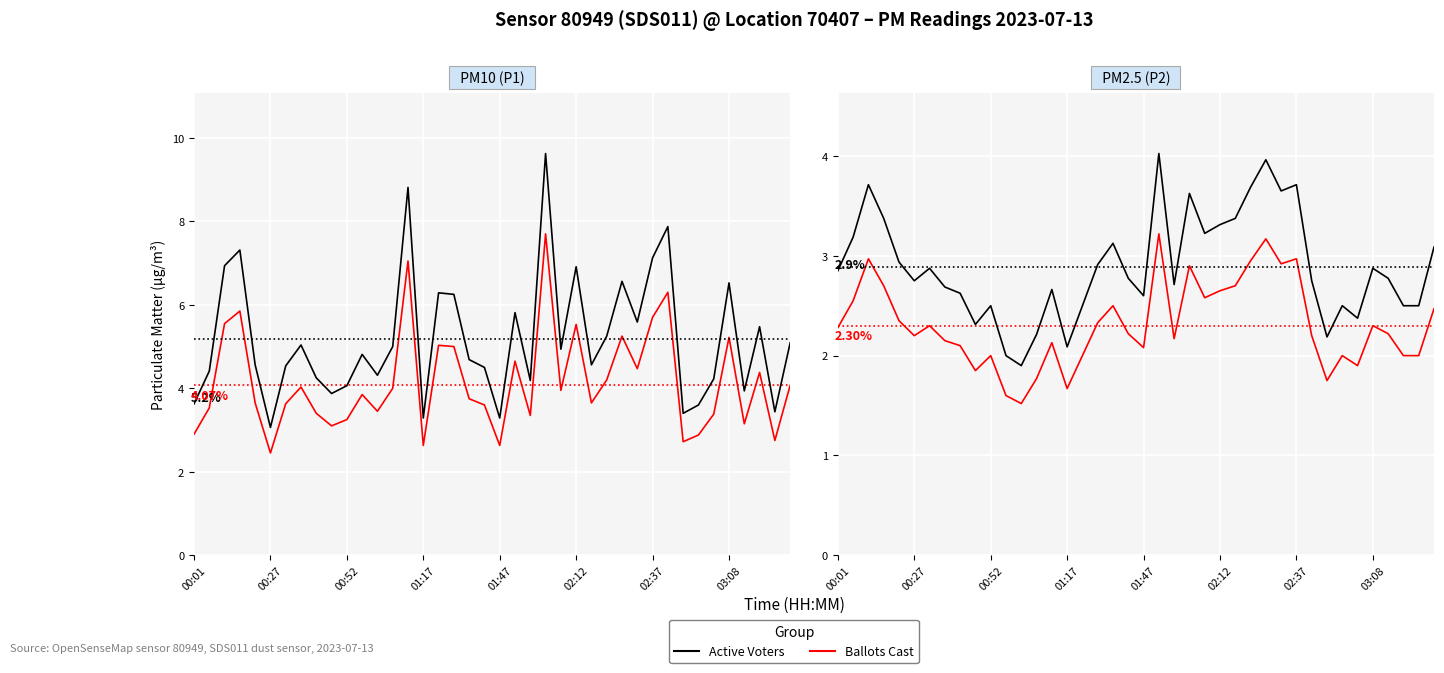

Which series has the largest total across all categories?

Active Voters